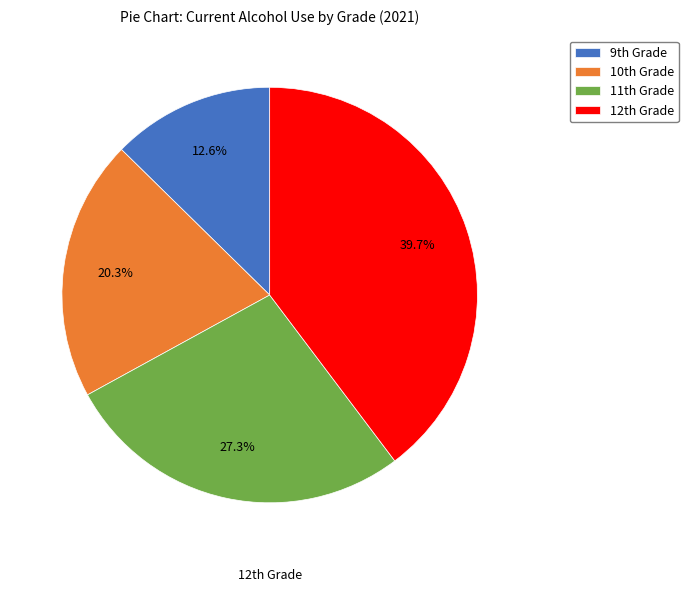

What is the smallest slice in the pie chart?

9th Grade